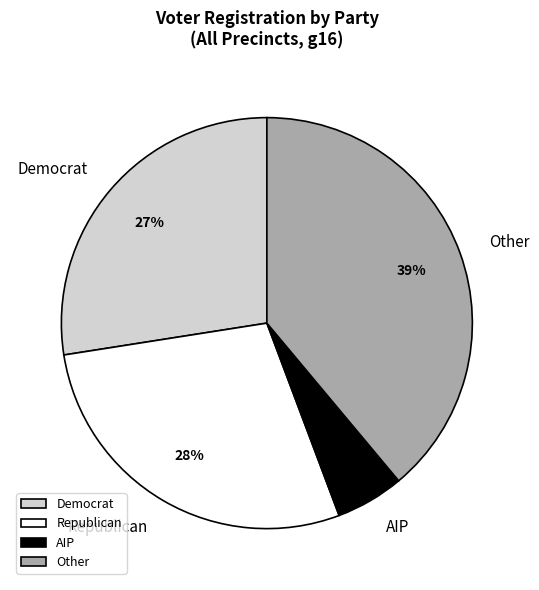

Count the number of slices in the pie.

4